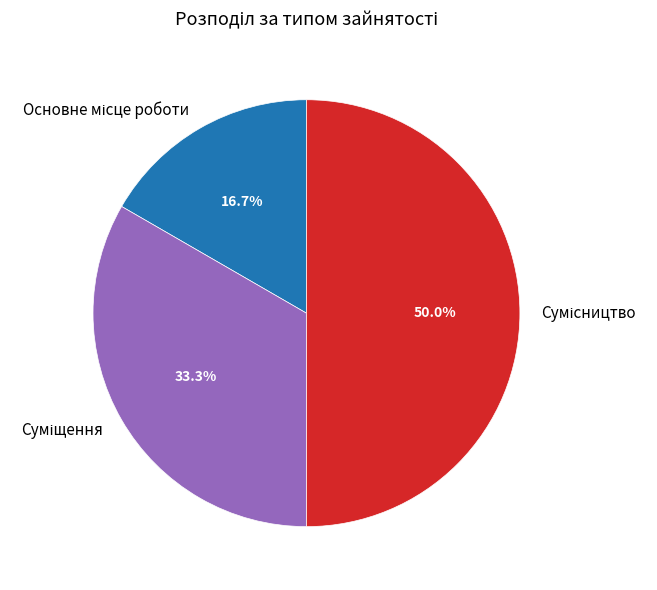

What percentage is NOT represented by Основне місце роботи?

83.3%